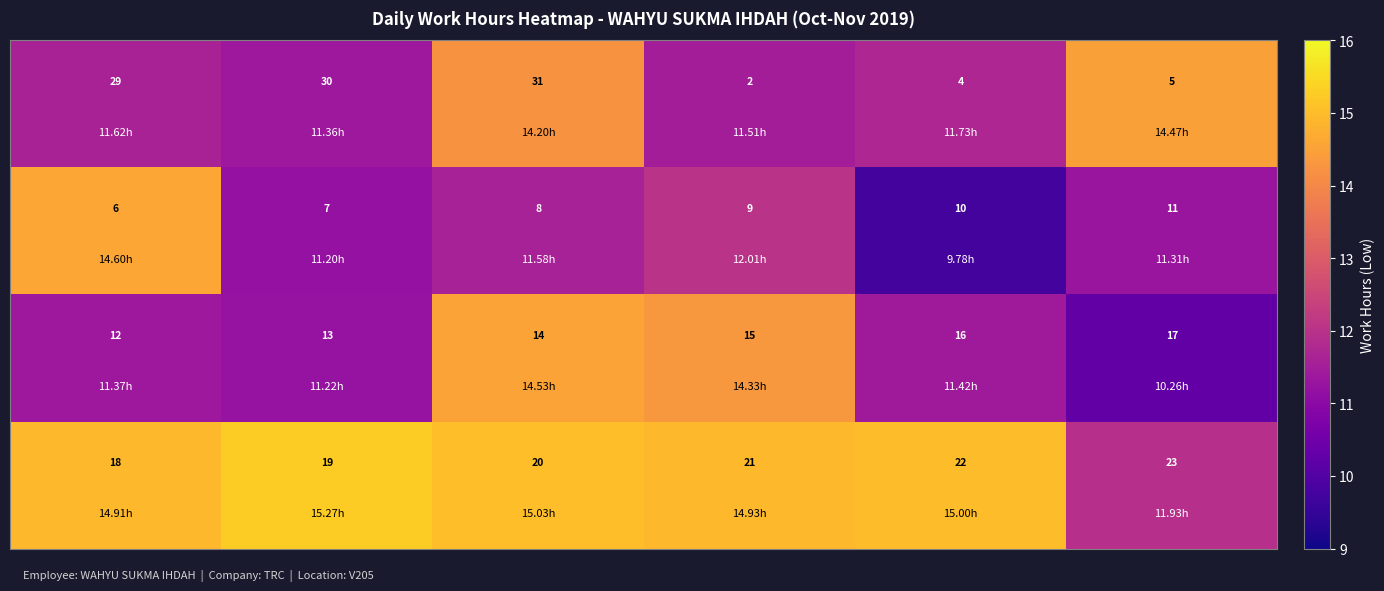

At how many categories does at least one series exceed 16?

6